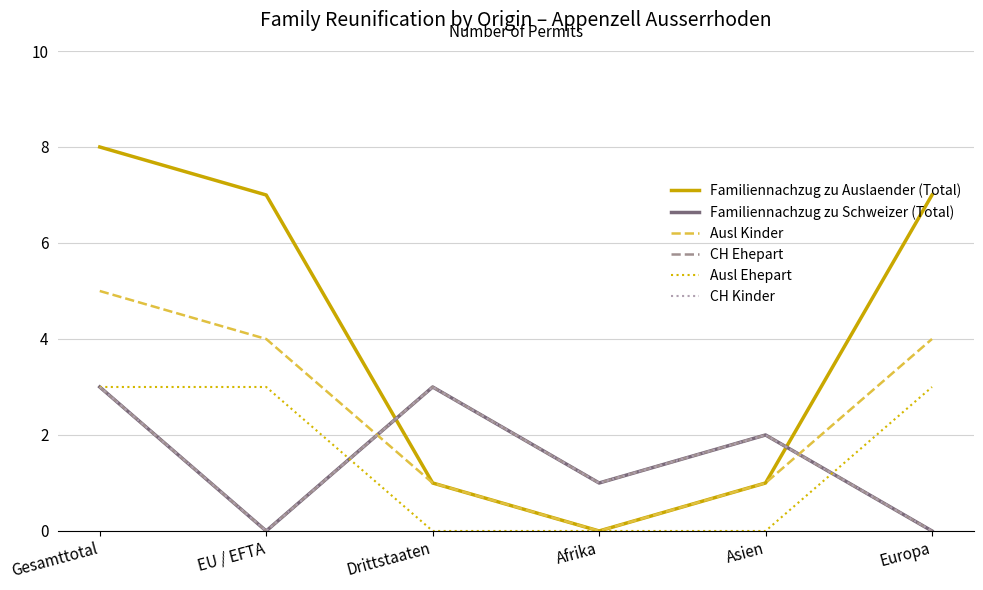

In CH Kinder, how many points are higher than both neighbors (excluding endpoints)?

2